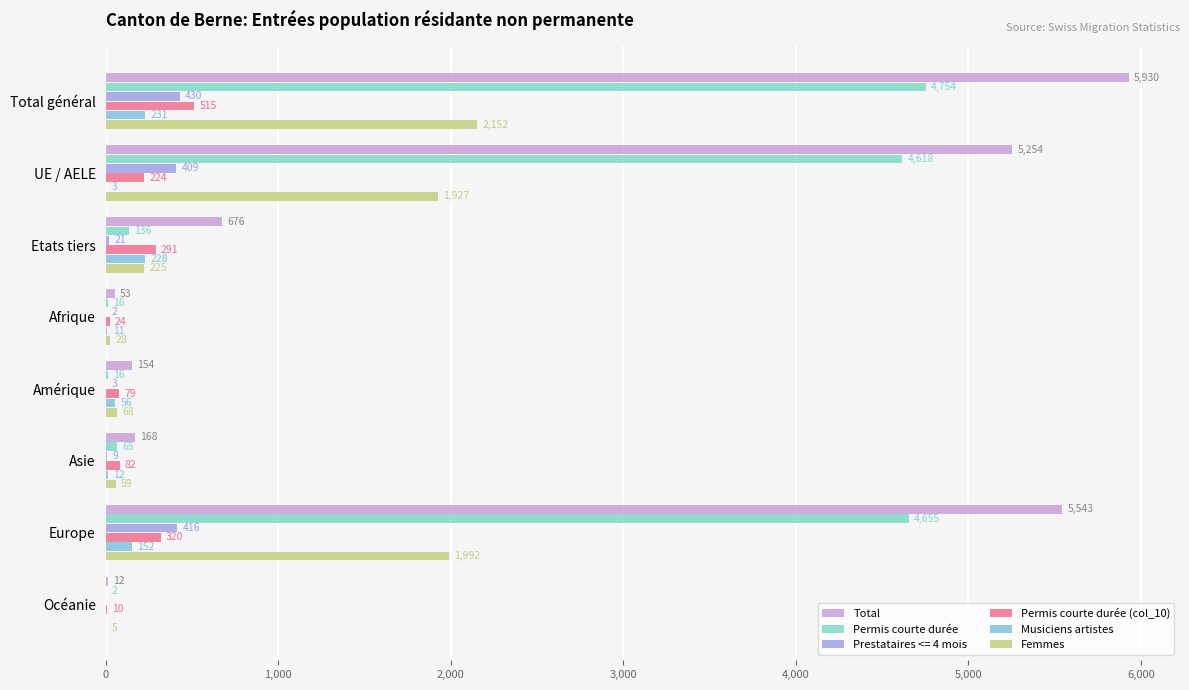

What are all the series names shown in the legend?

Total, Permis courte durée, Prestataires <= 4 mois, Permis courte durée (col_10), Musiciens artistes, Femmes